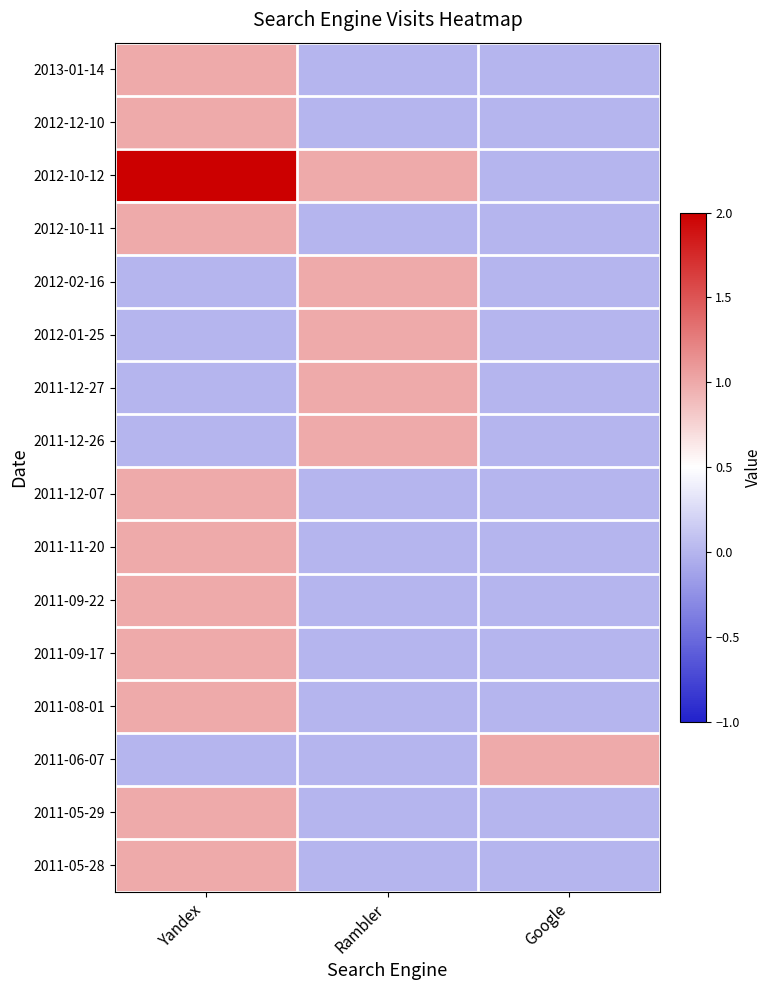

Rank the series at Rambler from lowest to highest value.

2013-01-14, 2012-12-10, 2012-10-11, 2011-12-07, 2011-11-20, 2011-09-22, 2011-09-17, 2011-08-01, 2011-06-07, 2011-05-29, 2011-05-28, 2012-10-12, 2012-02-16, 2012-01-25, 2011-12-27, 2011-12-26